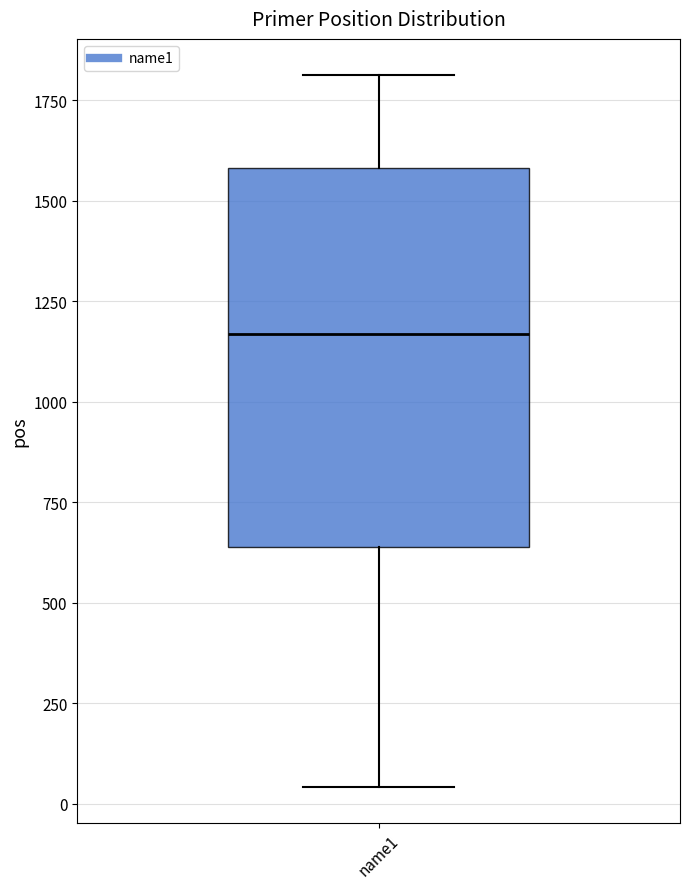

Transcribe this box plot: give where the median line is, the range the box spans, and where the two whiskers end, as read against the y-axis. The values are not printed on the chart, so give them approximately, as read against the axis.

median 1150, box 650 to 1600, whiskers 50 to 1800